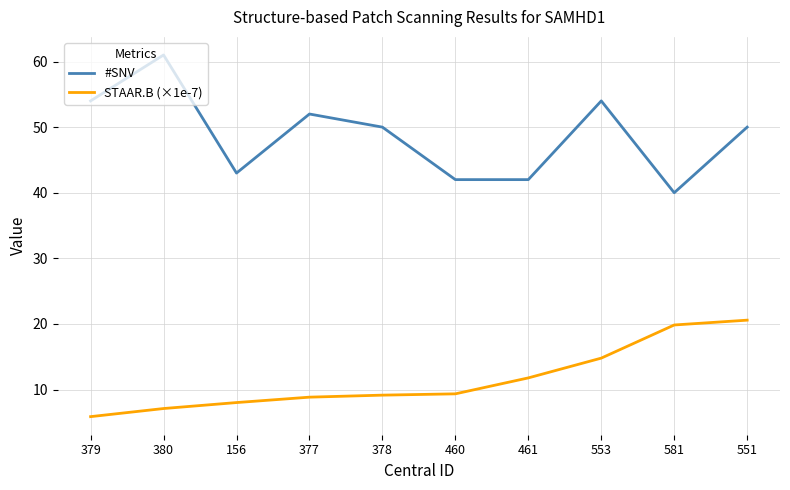

Is this an area chart (filled region under the line)?

No